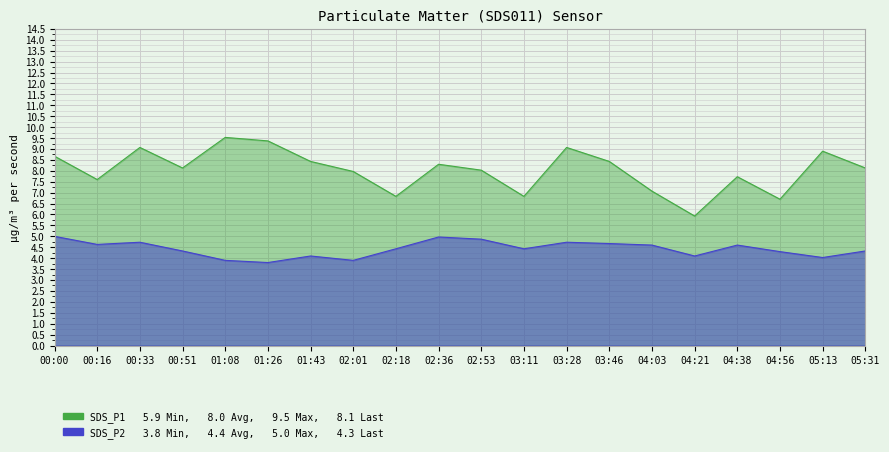

What is the value of the SDS_P1 point at the 4th from the left?

8.1